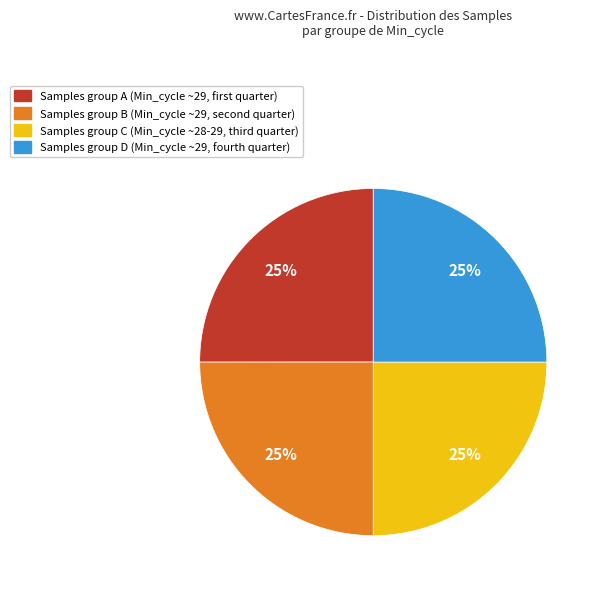

Is there any slice that represents more than half of the pie?

No